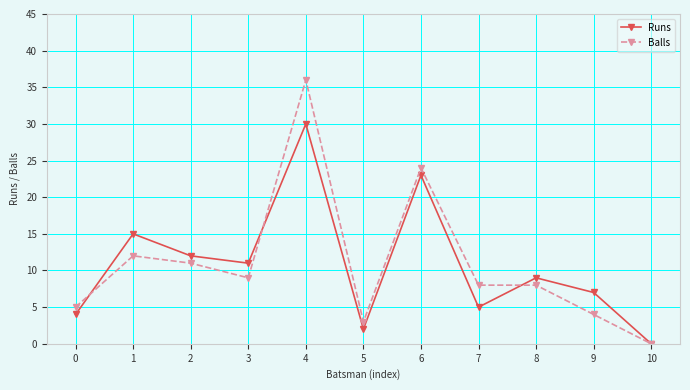

At which category is the sum across all series the highest?

4